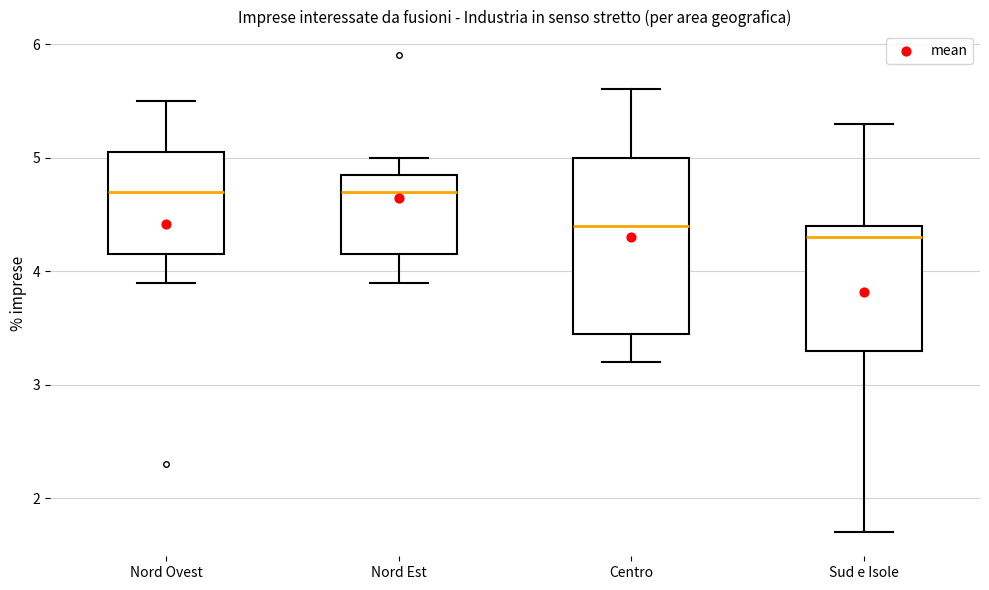

Where does the lower whisker of the box for Centro end on the y-axis? The values are not printed on the chart, so give them approximately, as read against the axis.

3.2